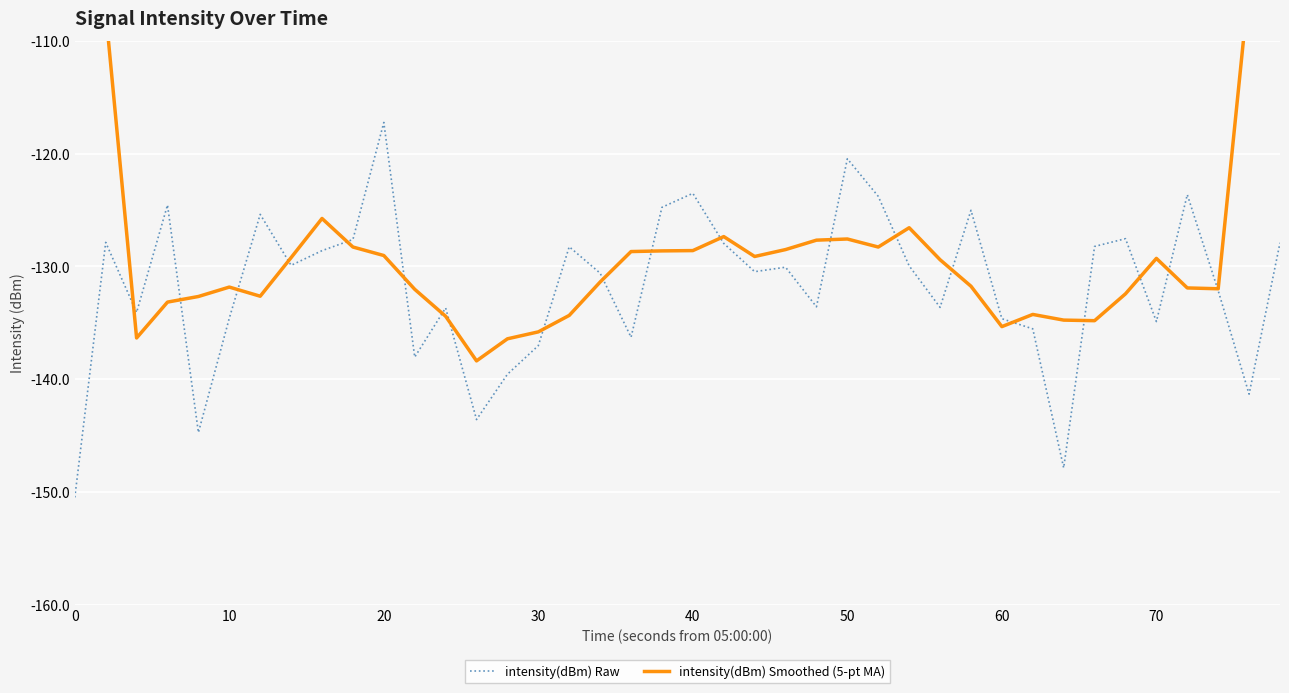

True or false: intensity(dBm) Raw has a value of -120.4 at 50.

True